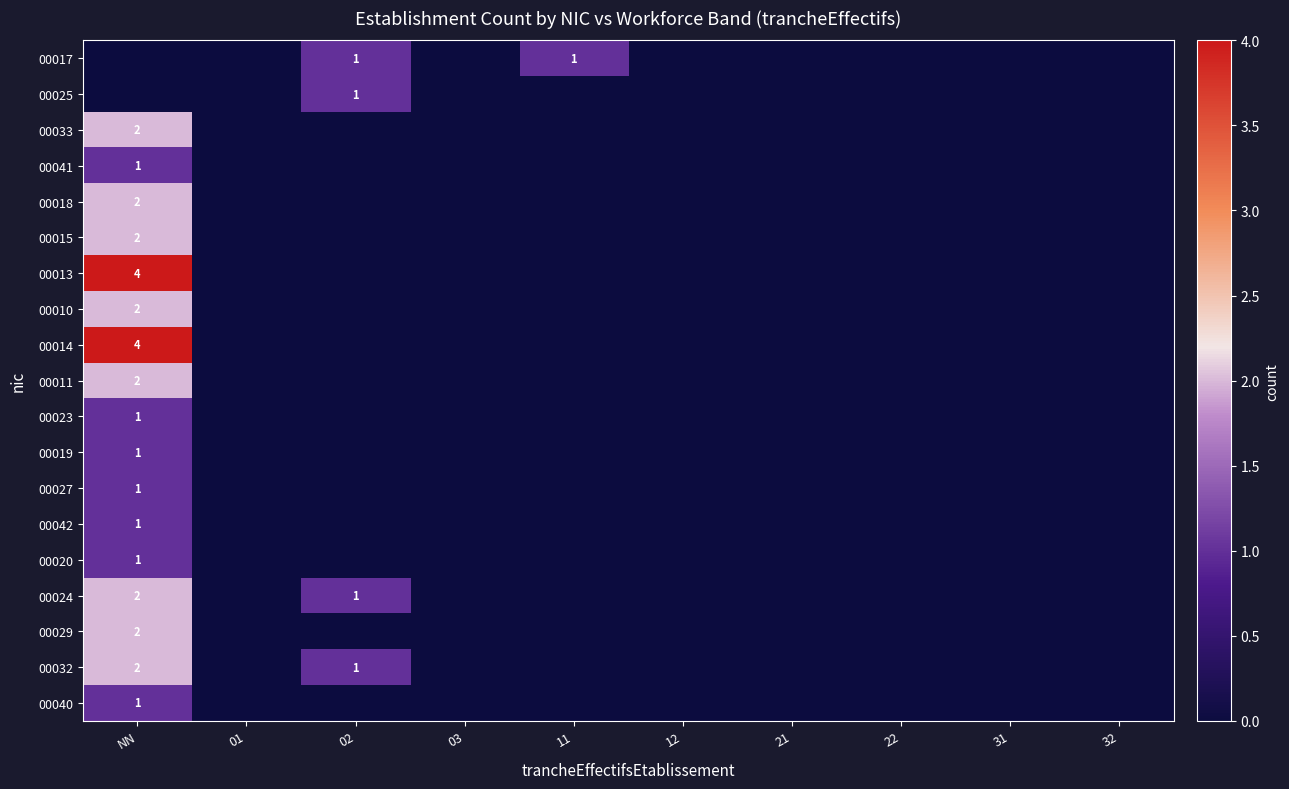

At which category is the sum across all series the highest?

NN